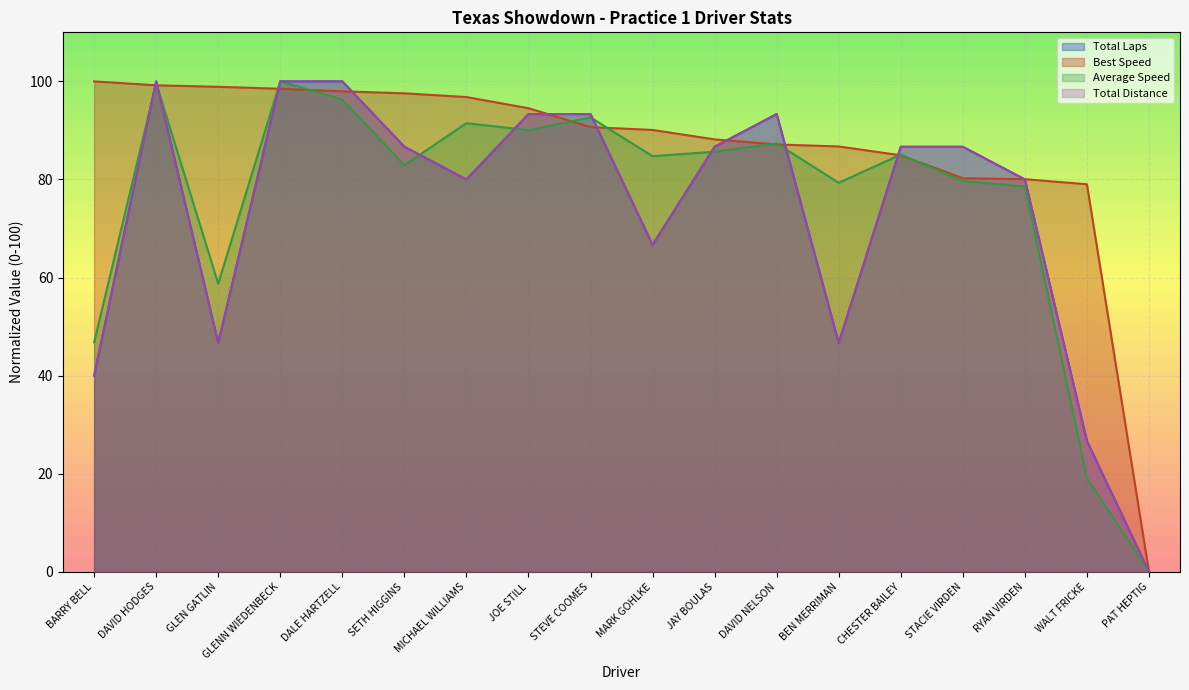

What are all the series names shown in the legend?

Best Speed, Average Speed, Total Distance, Total Laps